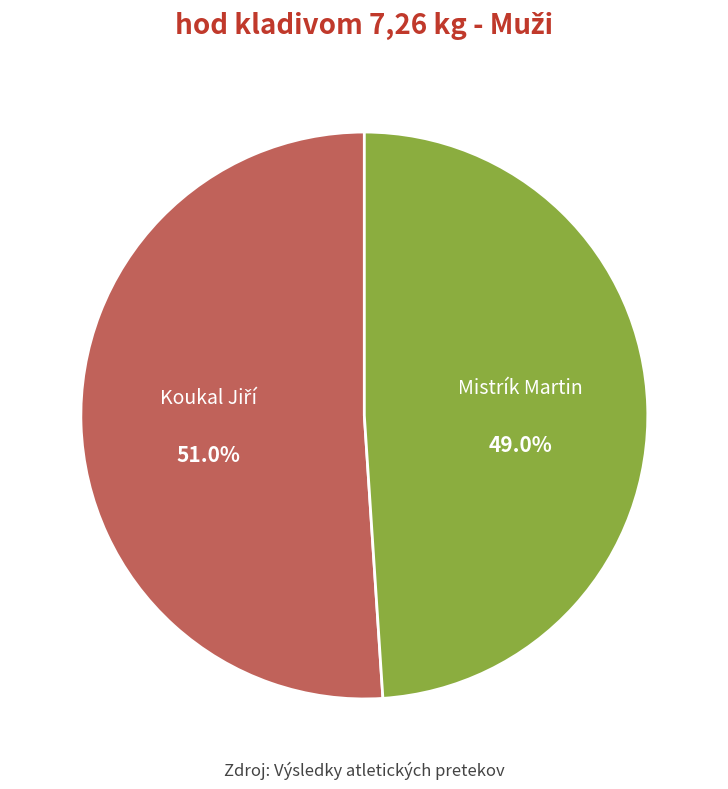

How many slices are in this pie chart?

2